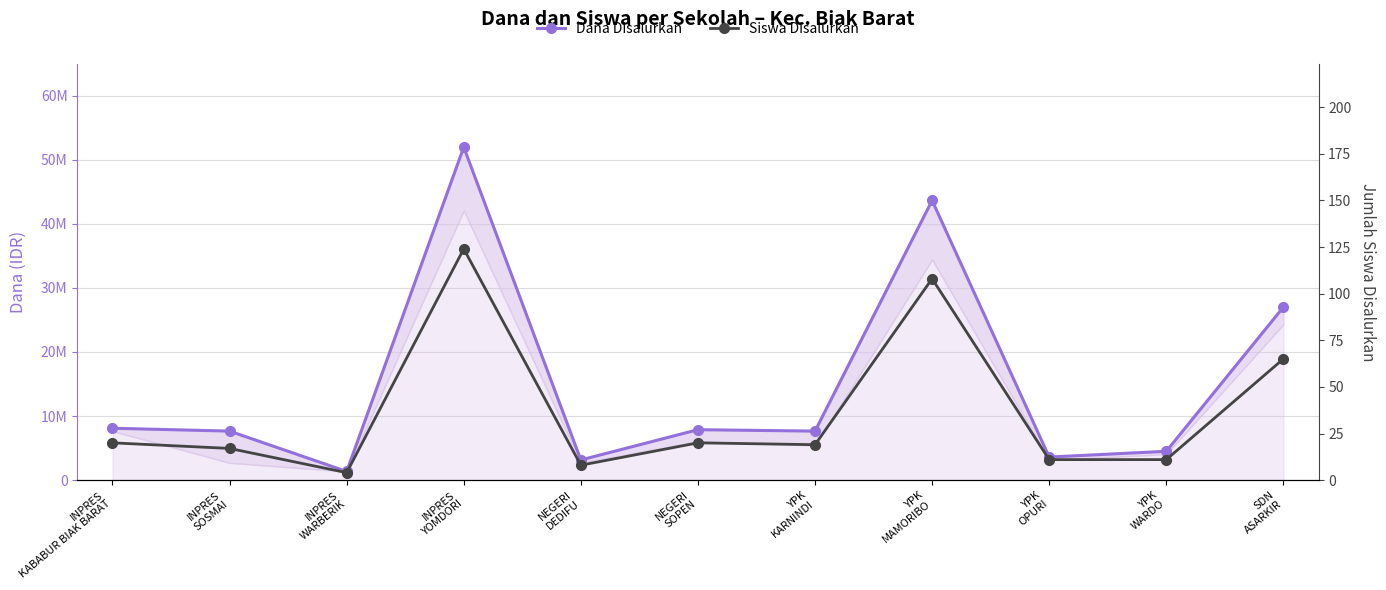

What is the total value across all series at YPK
OPURI?

3600011